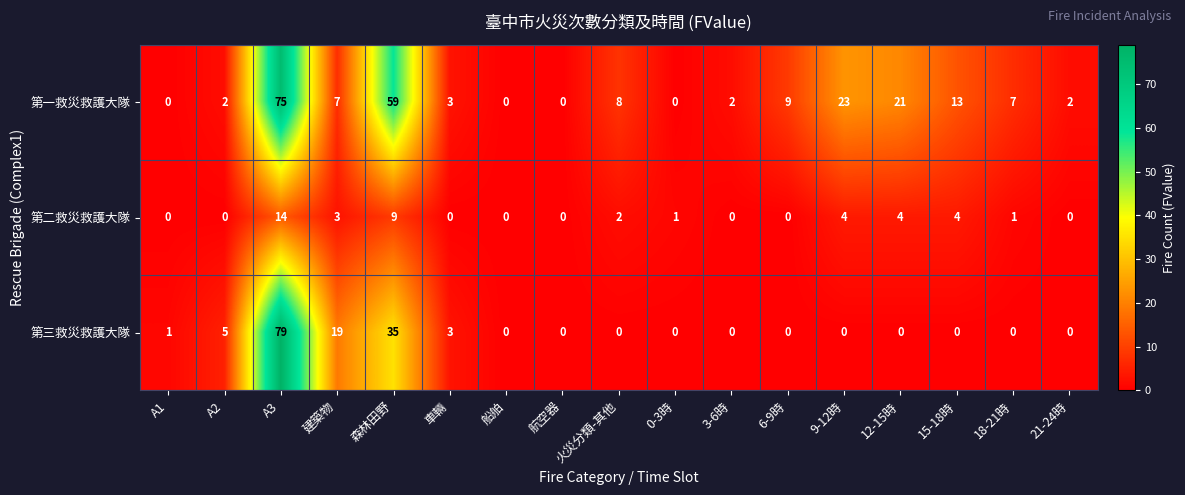

Where does the 第二救災救護大隊 series first go above 1?

A3